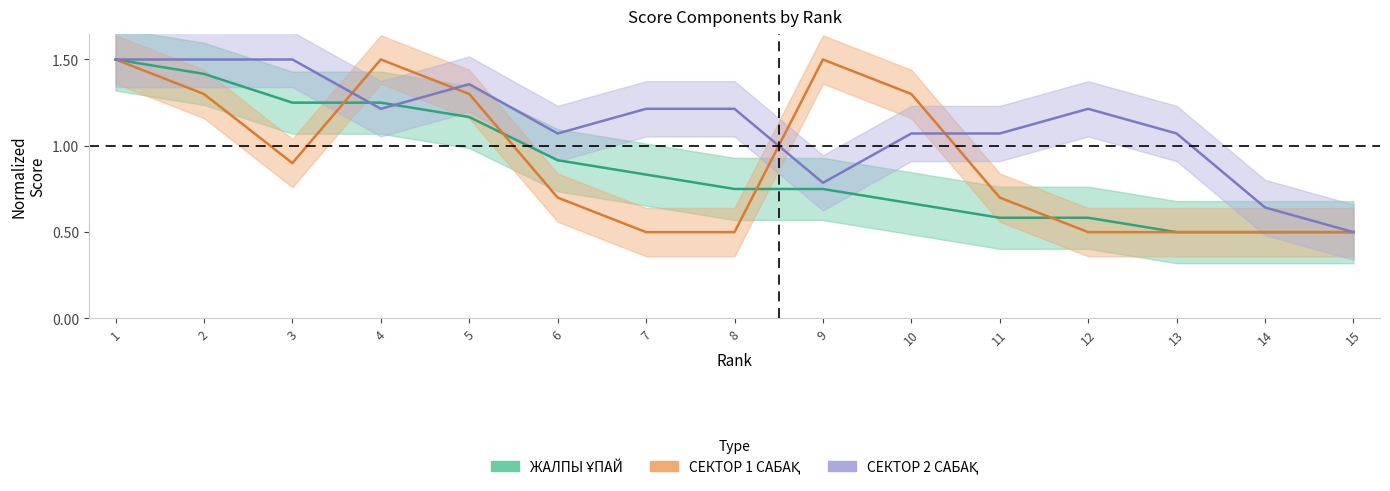

What is the spread (max minus min) of values at 6?

0.4